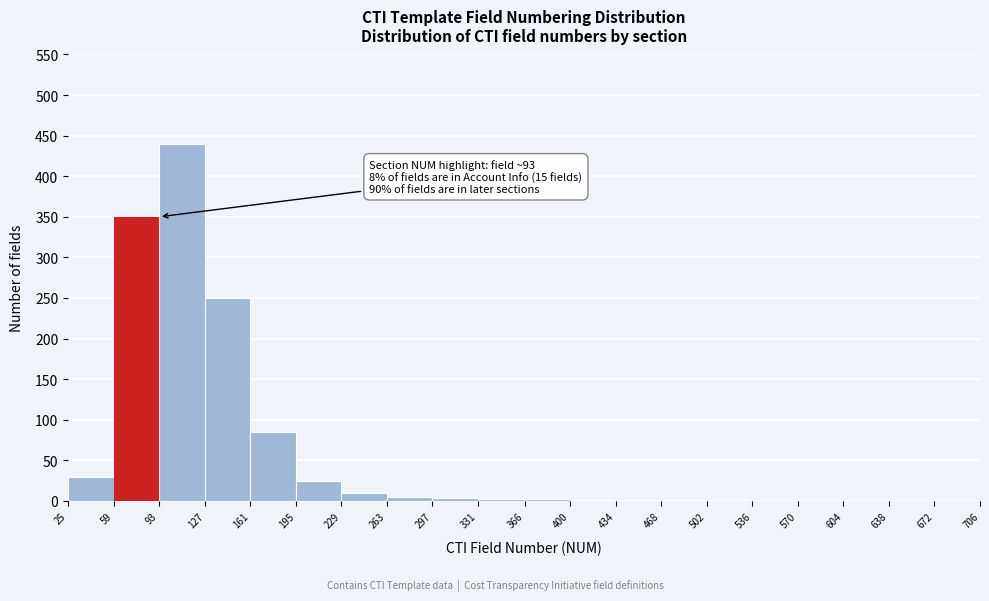

Which range on the x-axis has the tallest bar?

93 to 127